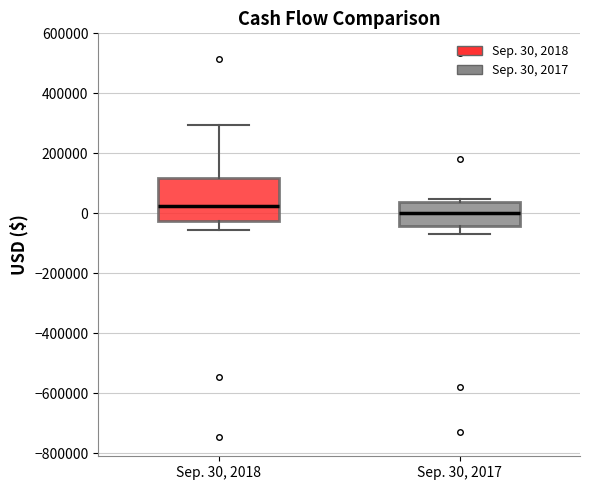

Reading left to right, transcribe this box plot: for each box, give where its median line is, the range the box spans, and where its two whiskers end, as read against the y-axis. The values are not printed on the chart, so give them approximately, as read against the axis.

Sep. 30, 2018: median 20000, box -20000 to 120000, whiskers -60000 to 300000
Sep. 30, 2017: median 0, box -40000 to 40000, whiskers -60000 to 40000 (just above the box's upper edge)